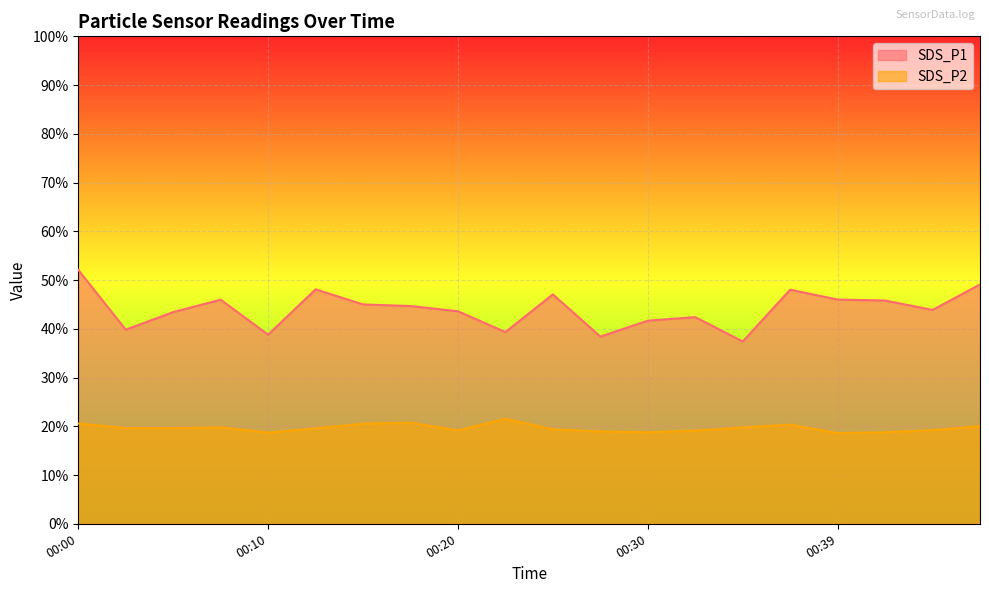

Reading right to left, transcribe all the data shown in this chart.

SDS_P1: 00:47=49.1	00:44=43.9	00:42=45.8	00:39=46.0	00:37=48.0	00:34=37.4	00:32=42.4	00:30=41.7	00:27=38.4	00:25=47.1	00:22=39.3	00:20=43.6	00:17=44.7	00:15=45.0	00:13=48.1	00:10=38.8	00:08=46.0	00:05=43.4	00:03=39.8	00:00=52.1
SDS_P2: 00:47=20.0	00:44=19.2	00:42=18.8	00:39=18.6	00:37=20.3	00:34=19.8	00:32=19.1	00:30=18.8	00:27=18.9	00:25=19.4	00:22=21.5	00:20=19.2	00:17=20.7	00:15=20.5	00:13=19.6	00:10=18.7	00:08=19.8	00:05=19.6	00:03=19.6	00:00=20.6